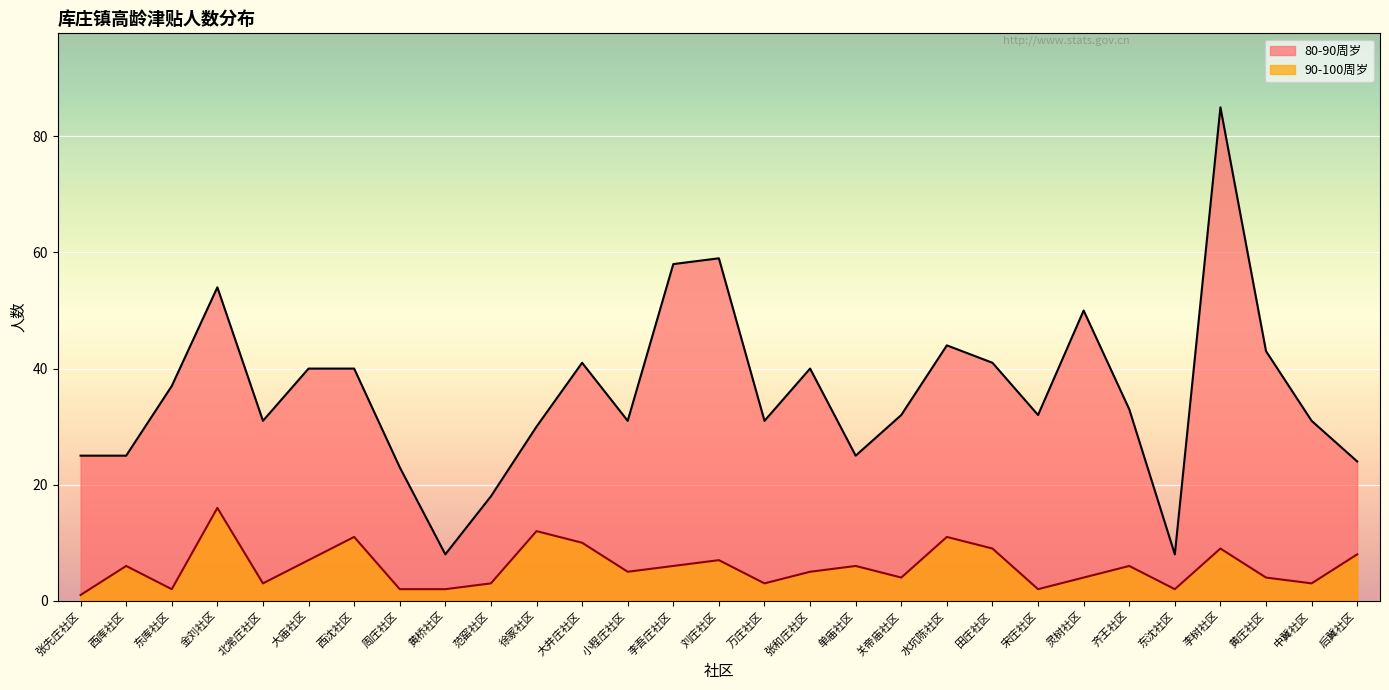

What position from the left is 田庄社区?

21